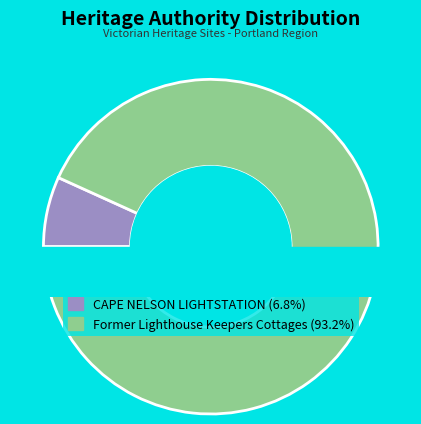

To the nearest percent, what portion does CAPE NELSON LIGHTSTATION represent?

7%